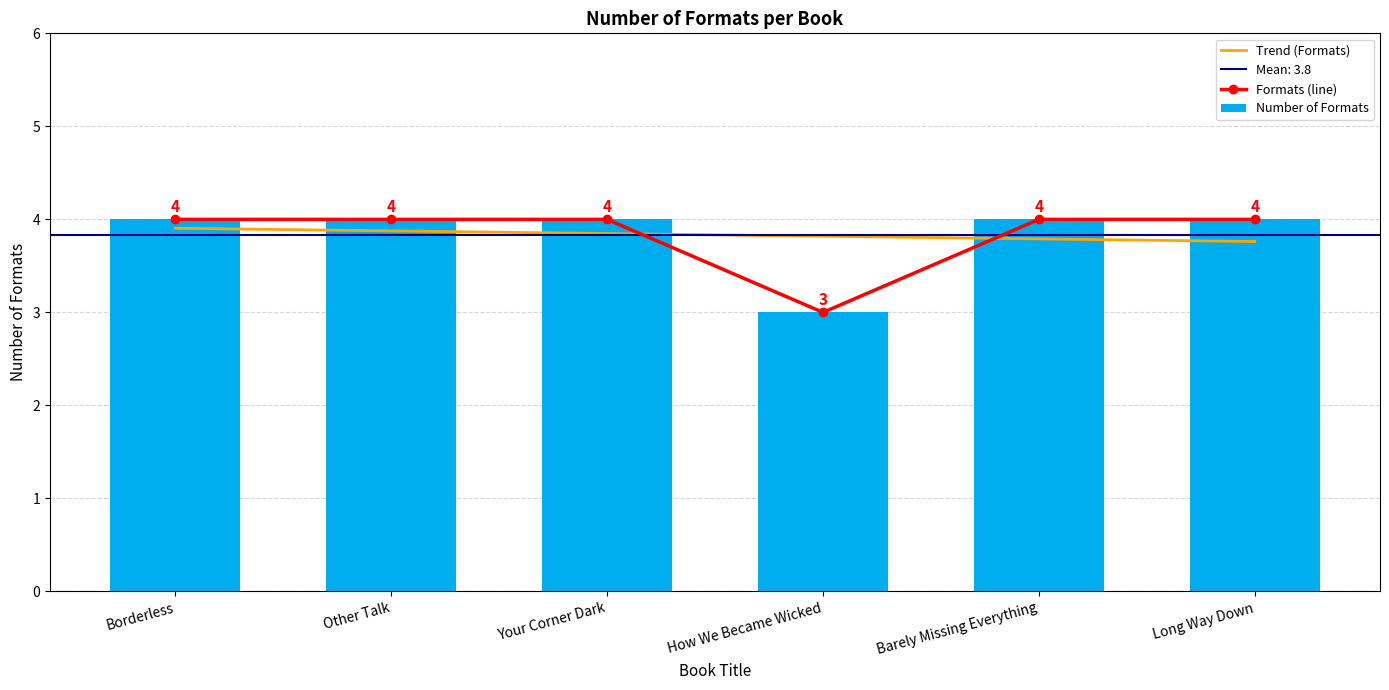

The chart shows a value of 4 at Borderless. True or false?

True